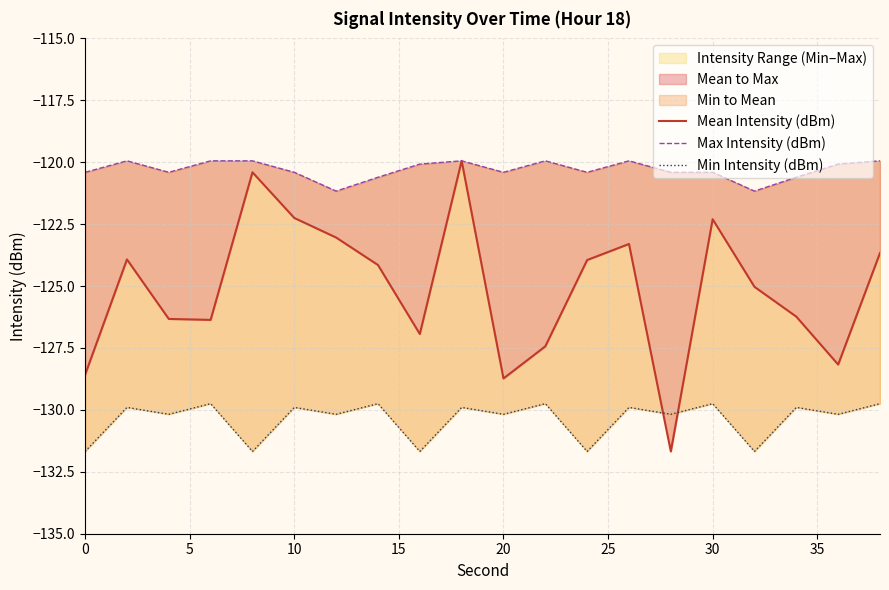

Which series has the largest total across all categories?

Max Intensity (dBm)